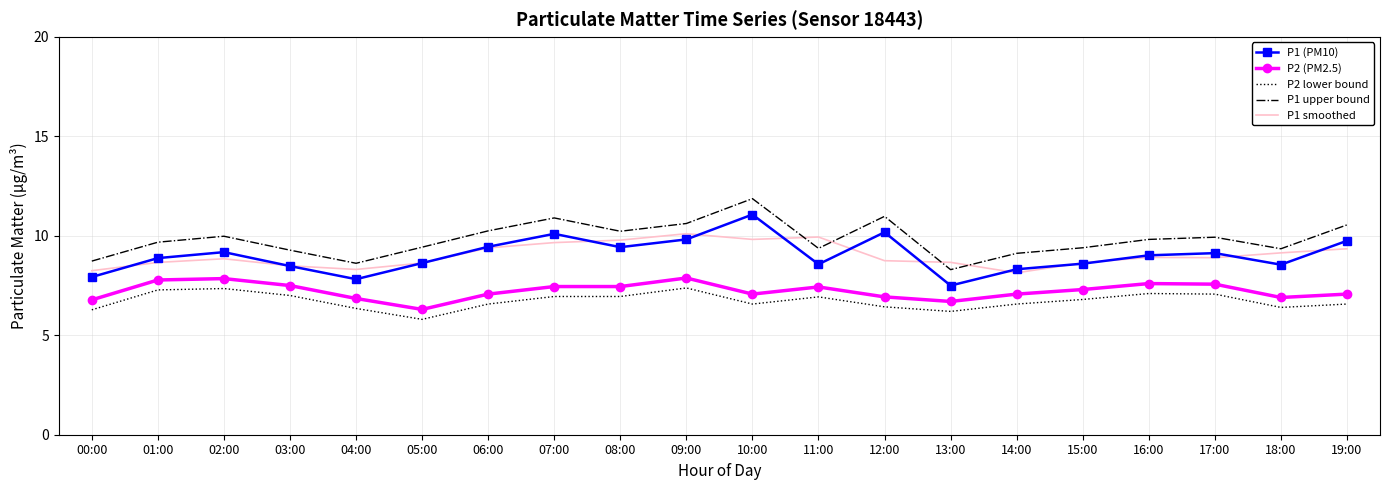

How many values in the P1 (PM10) series are below 9?

10